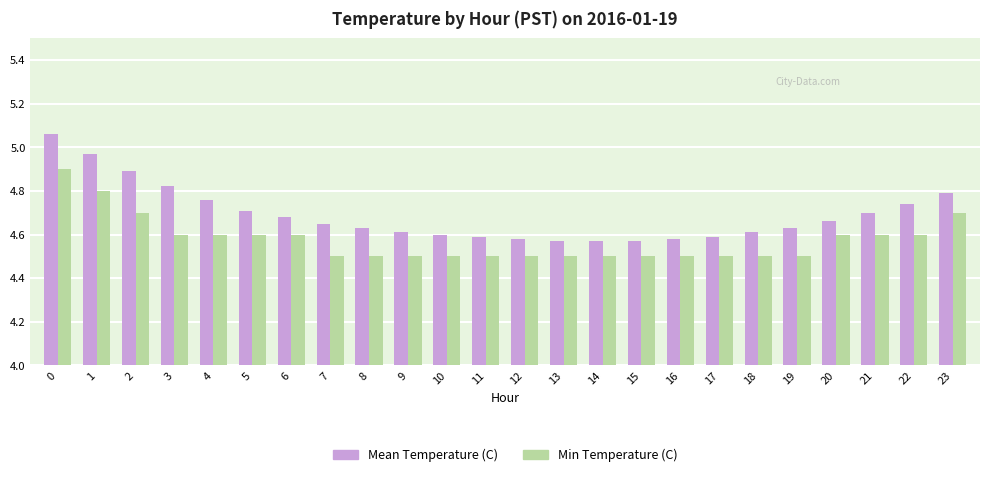

What is the sum of all Min Temperature (C) values?

109.8